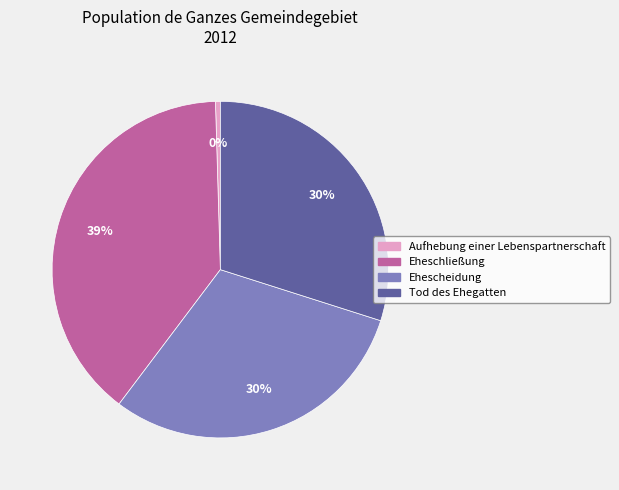

To the nearest percent, what is the average slice percentage?

25%